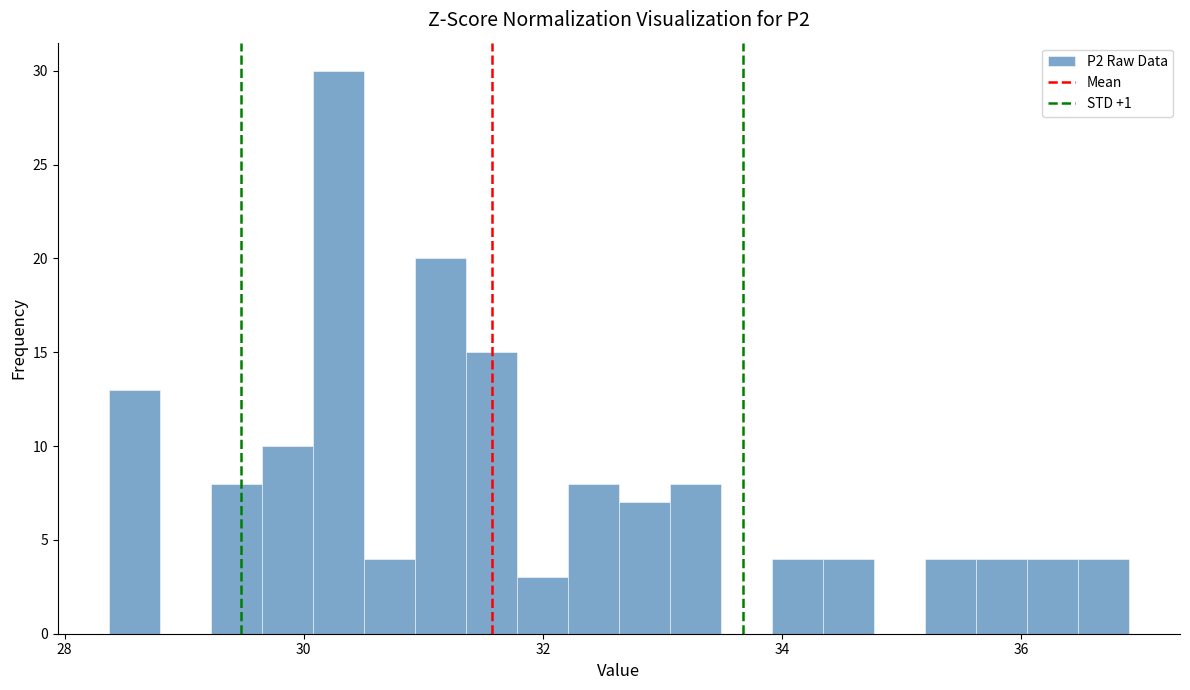

Read against the x-axis, roughly where is the centre of the tallest bar?

30.2